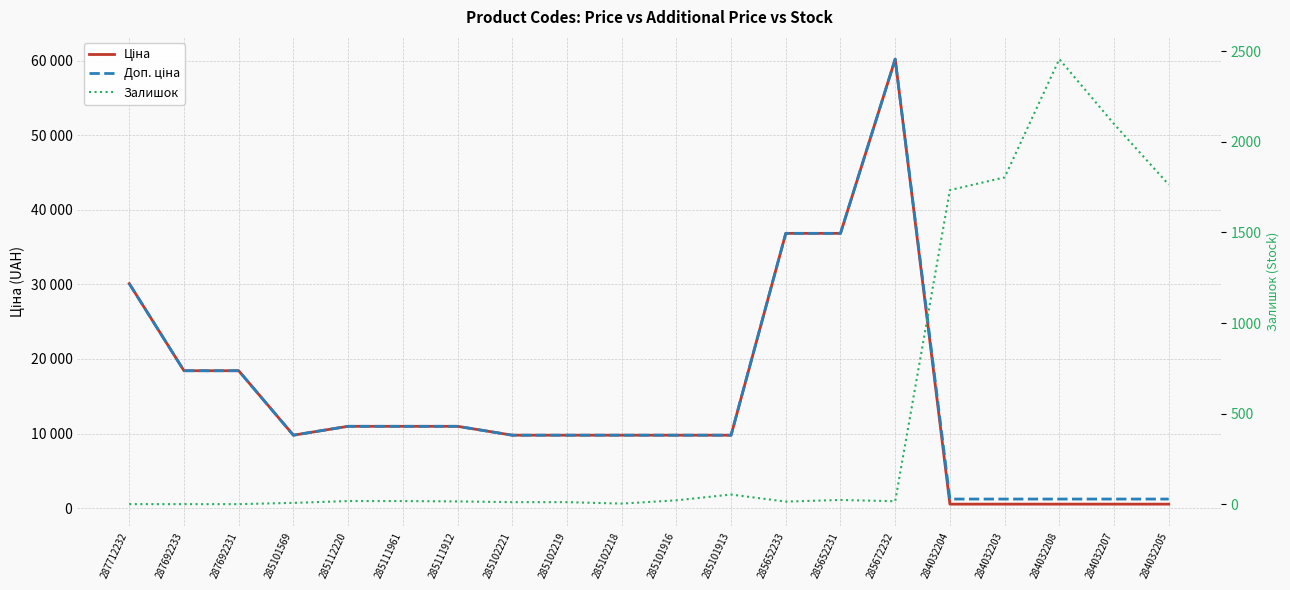

How many data points does each series have?

20